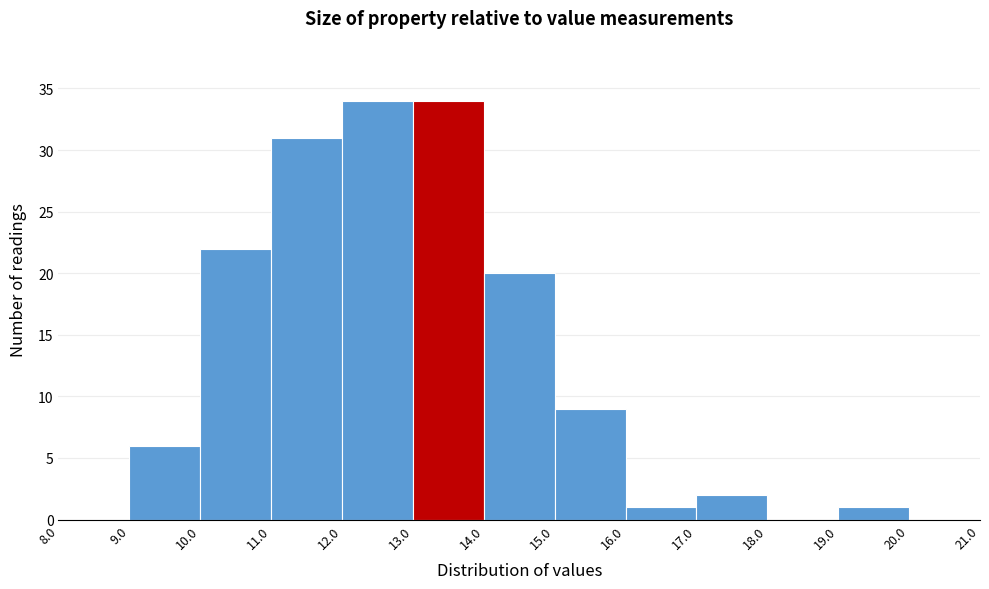

Reading left to right, transcribe this chart: for each bar, give the range it covers on the x-axis and its height. The values are not printed on the chart, so give them approximately, as read against the axis.

8.0 to 9.0: 0
9.0 to 10.0: 6
10.0 to 11.0: 22
11.0 to 12.0: 31
12.0 to 13.0: 34
13.0 to 14.0: 34
14.0 to 15.0: 20
15.0 to 16.0: 9
16.0 to 17.0: 1
17.0 to 18.0: 2
18.0 to 19.0: 0
19.0 to 20.0: 1
20.0 to 21.0: 0